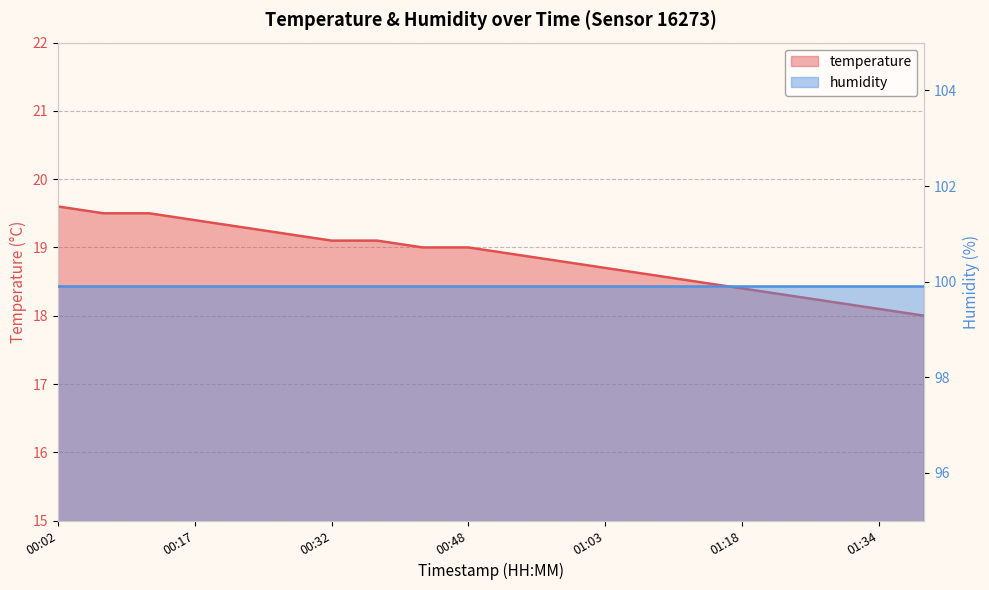

What is the difference between the values at 00:27 and 01:29?

1.0